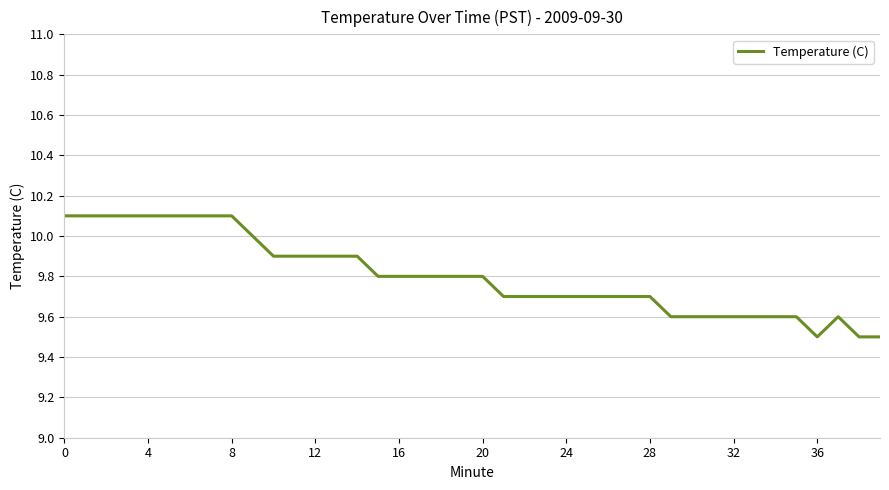

Does the chart display data point markers on the line(s)?

No